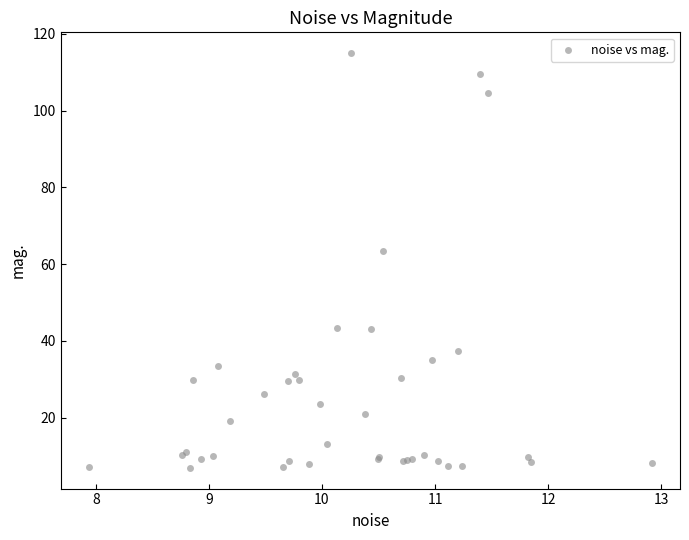

What Y value in the scatter plot is closest to 60?

63.4